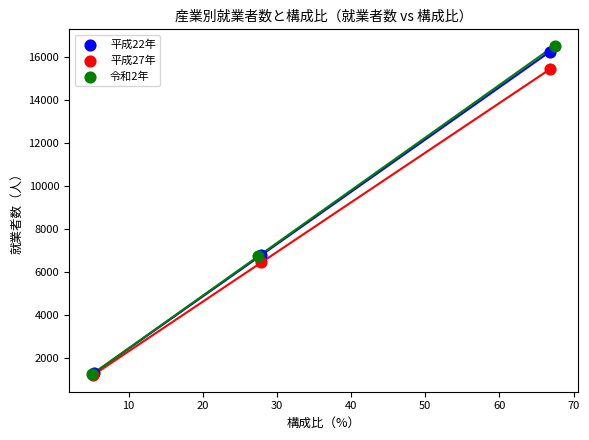

What are all the series names shown in the legend?

平成22年, 平成27年, 令和2年